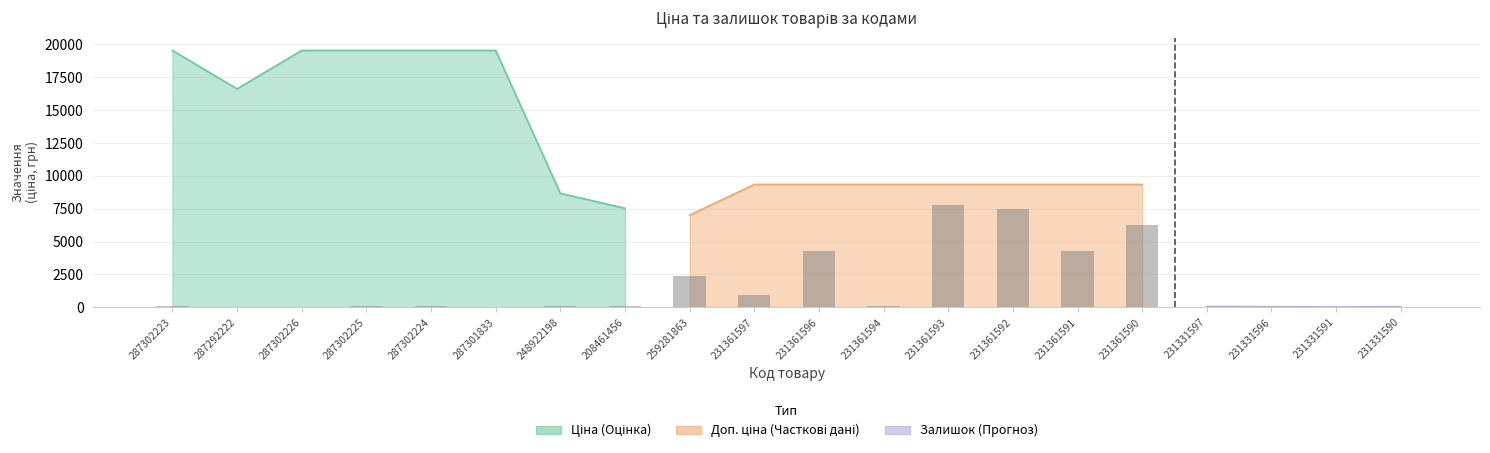

Reading right to left, extract all data points from this chart.

32	16	32	48	6256	4280	7440	7816	64	4272	968	2384	88	120	0	64	56	40	48	64